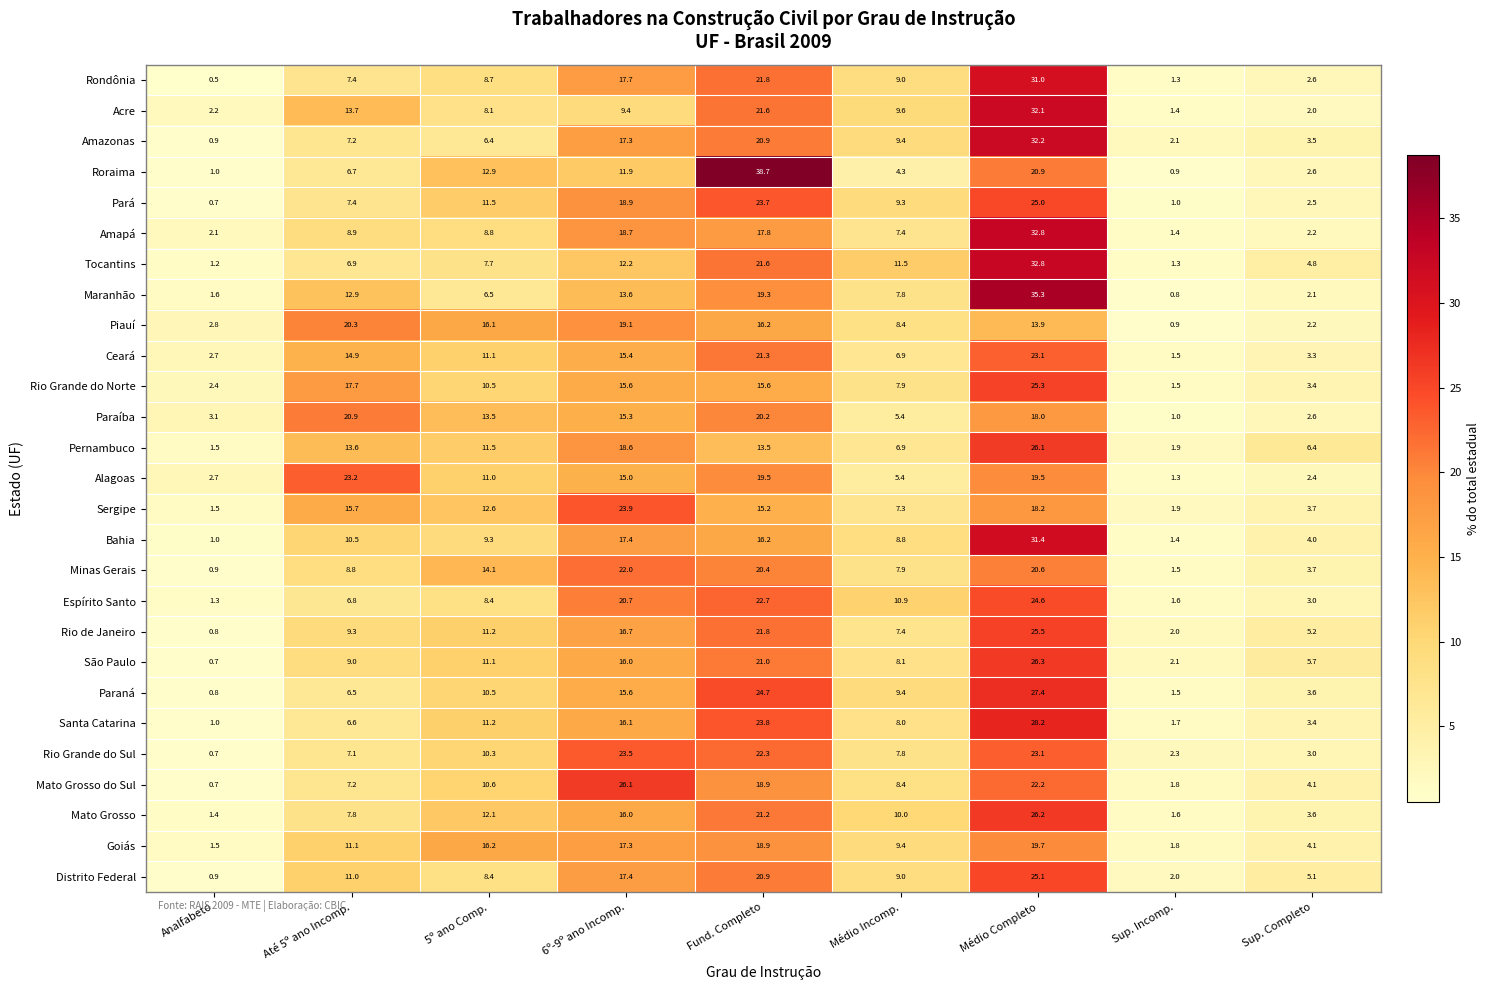

What is the sum of the São Paulo values at 5º ano Comp. and Até 5º ano Incomp.?

20.1